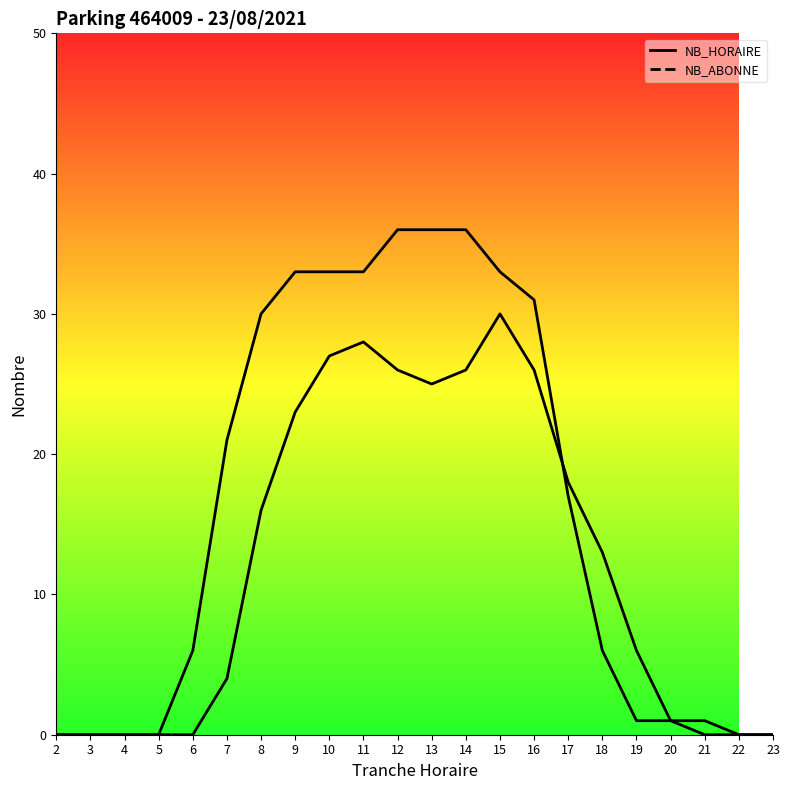

What is the value of the NB_HORAIRE point at the 6th from the left?

4